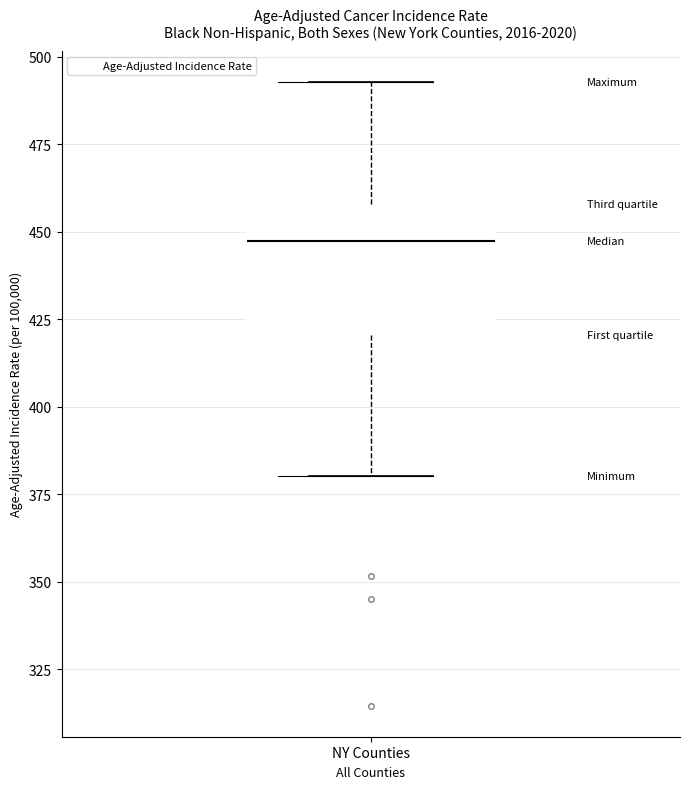

Transcribe this box plot: give where the median line is, the range the box spans, and where the two whiskers end, as read against the y-axis. The values are not printed on the chart, so give them approximately, as read against the axis.

median 445, box 420 to 460, whiskers 380 to 495